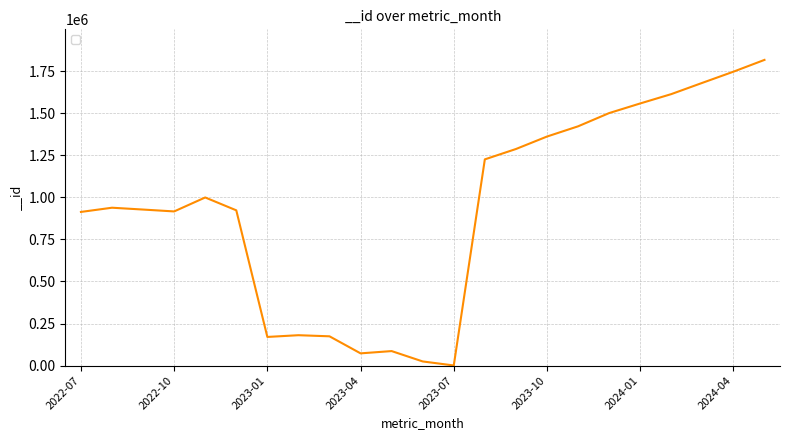

What is the average value?

936282